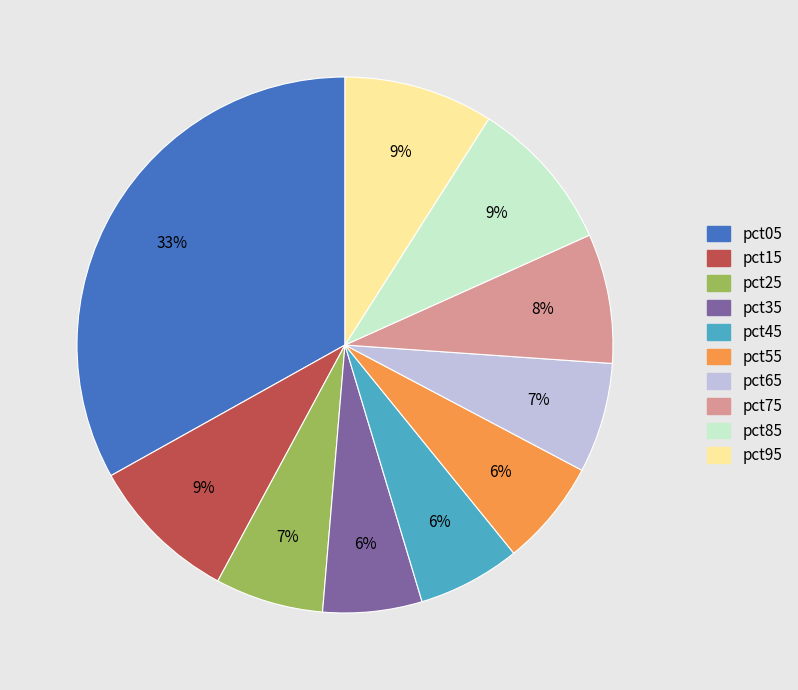

What is the largest slice in the pie chart?

pct05